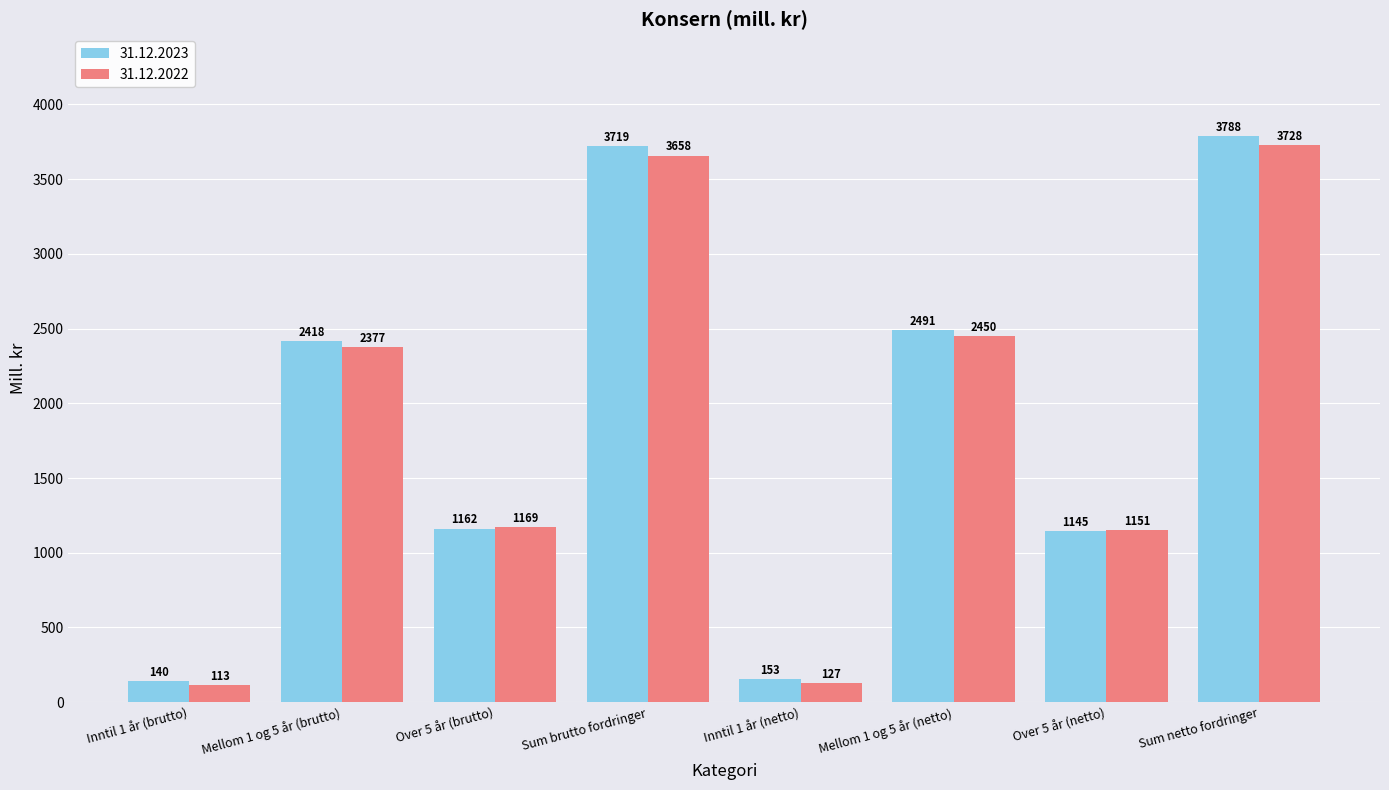

What is the approximate value of 31.12.2022 at Inntil 1 år (brutto), to the nearest 50?

100